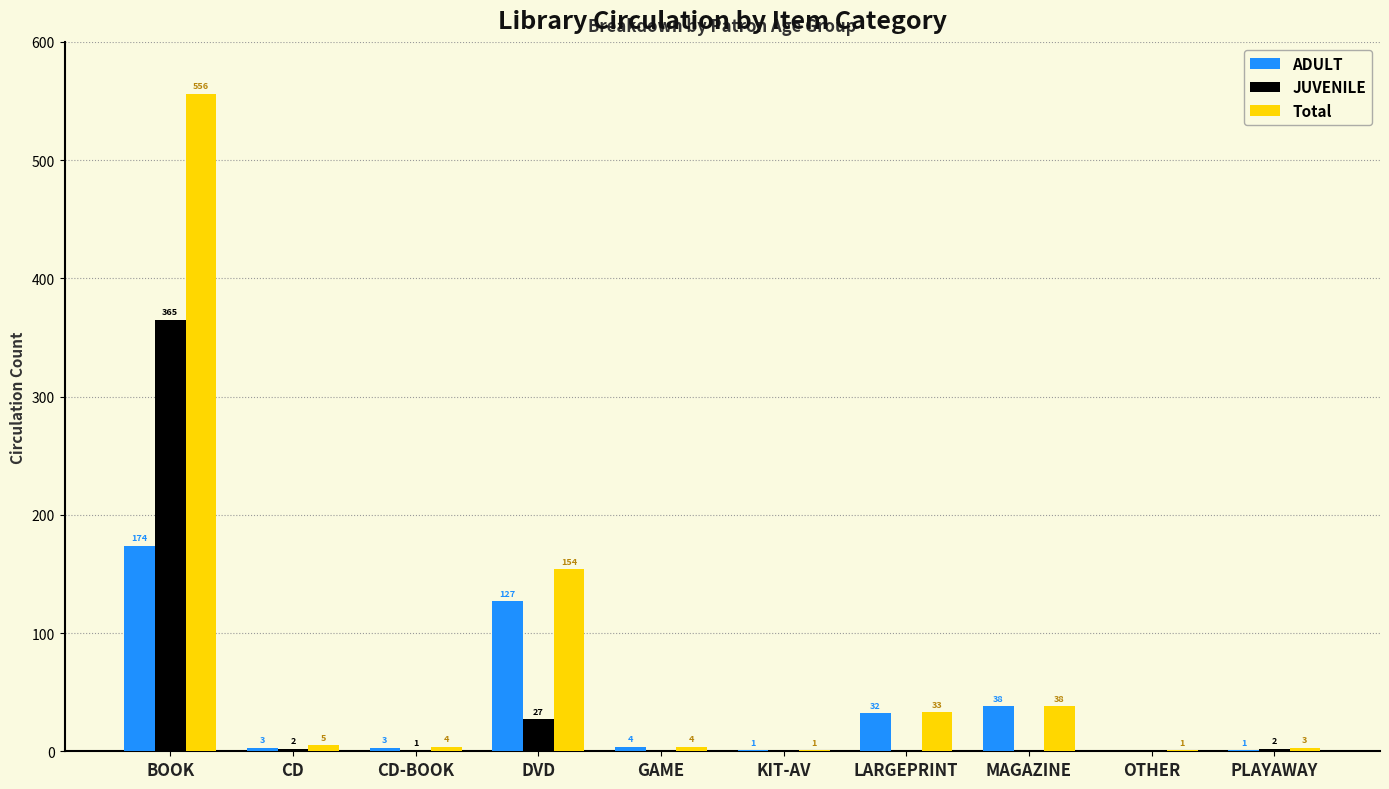

Which series has the largest total across all categories?

Total